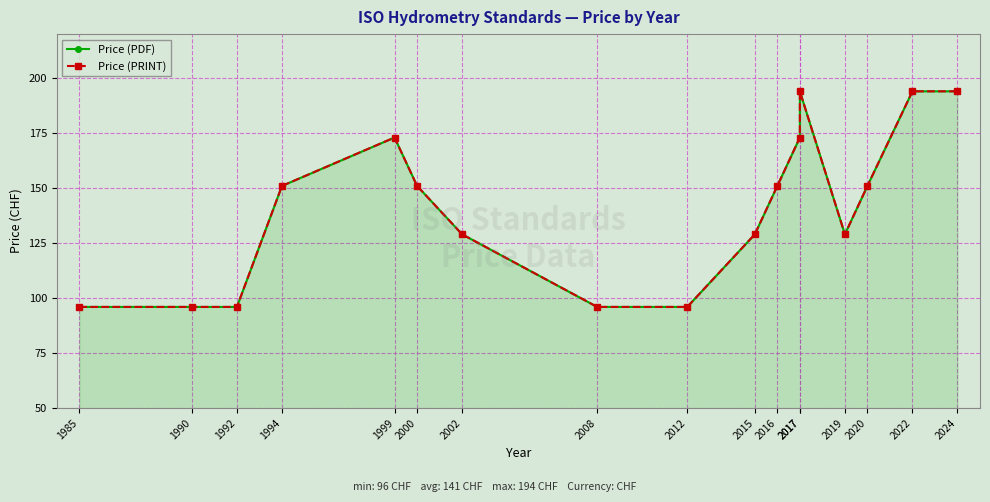

True or false: Price (PRINT) has more than 2 interior local peaks.

False